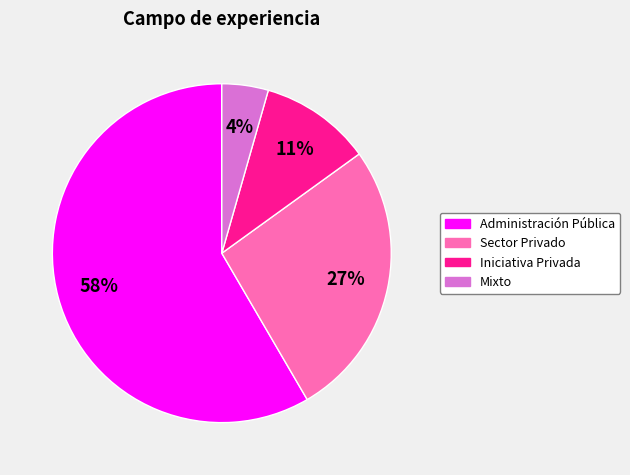

To the nearest percent, what is the average slice percentage?

25%